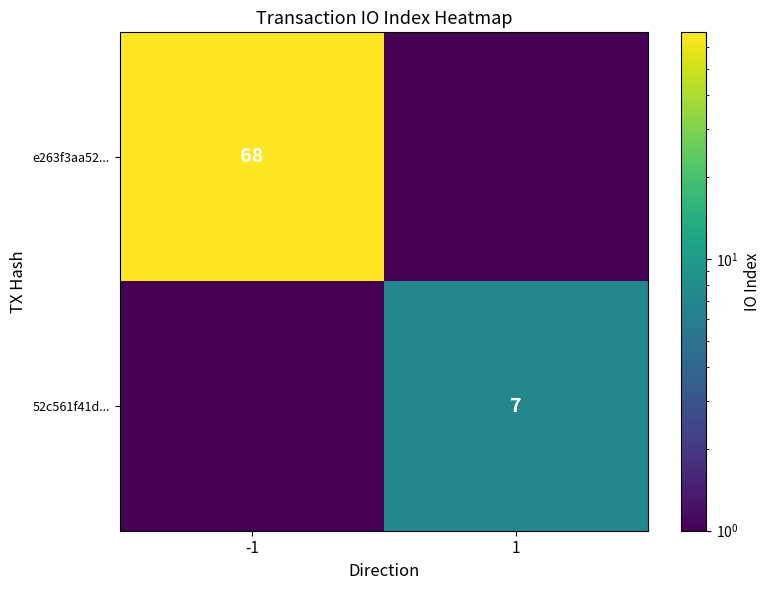

Is it true that 52c561f41d... equals 7.0 at 1?

True